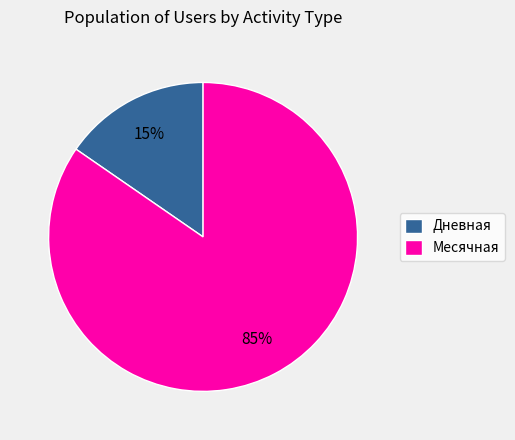

To the nearest percent, what percentage of the pie is Дневная?

15%